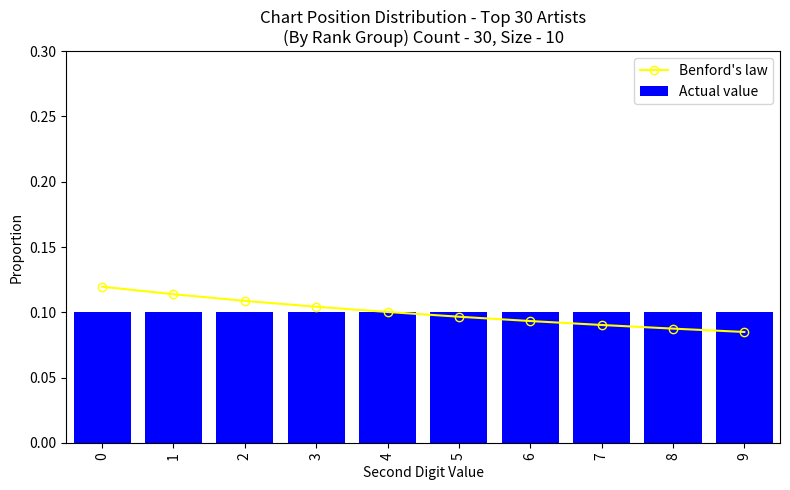

Is it true that Actual value equals 0.2 at 8?

False